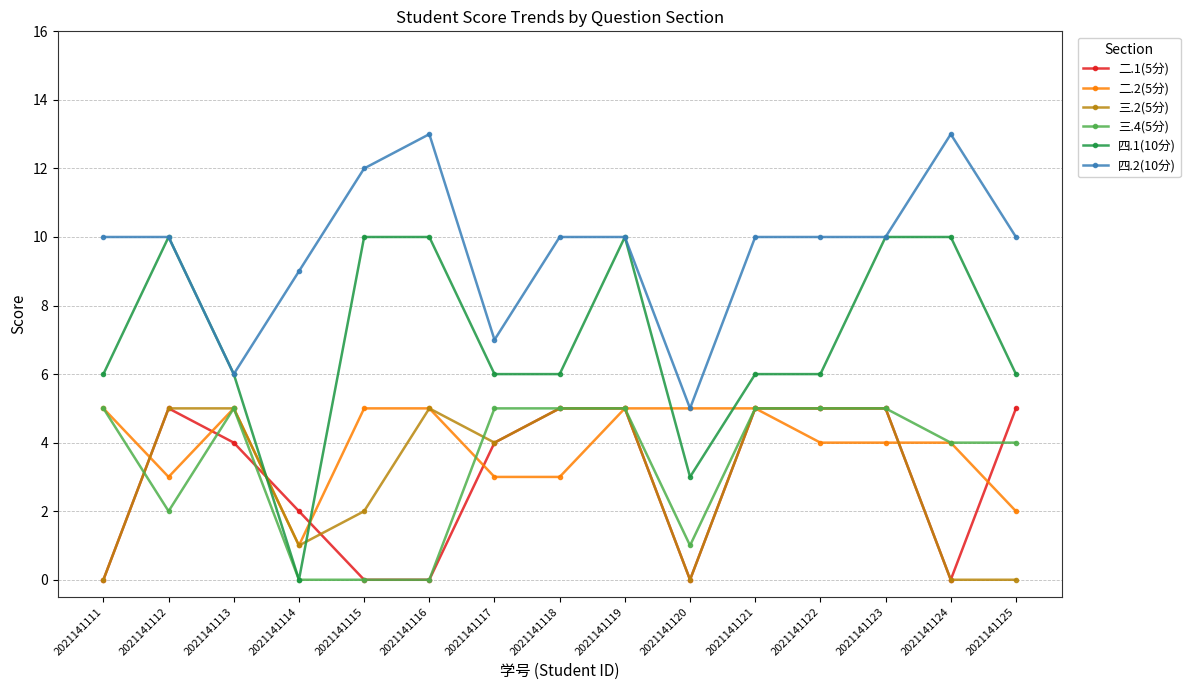

Which series ends up on top after the final intersection of 三.4(5分) and 三.2(5分)?

三.4(5分)